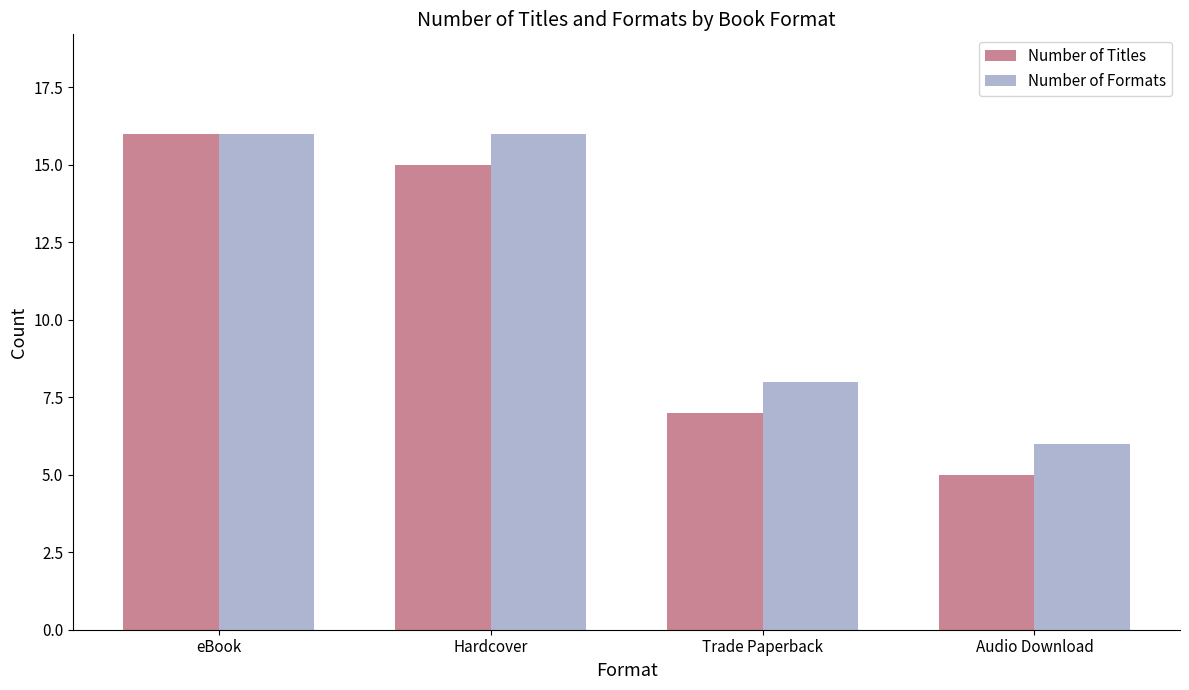

What are all the series names shown in the legend?

Number of Titles, Number of Formats